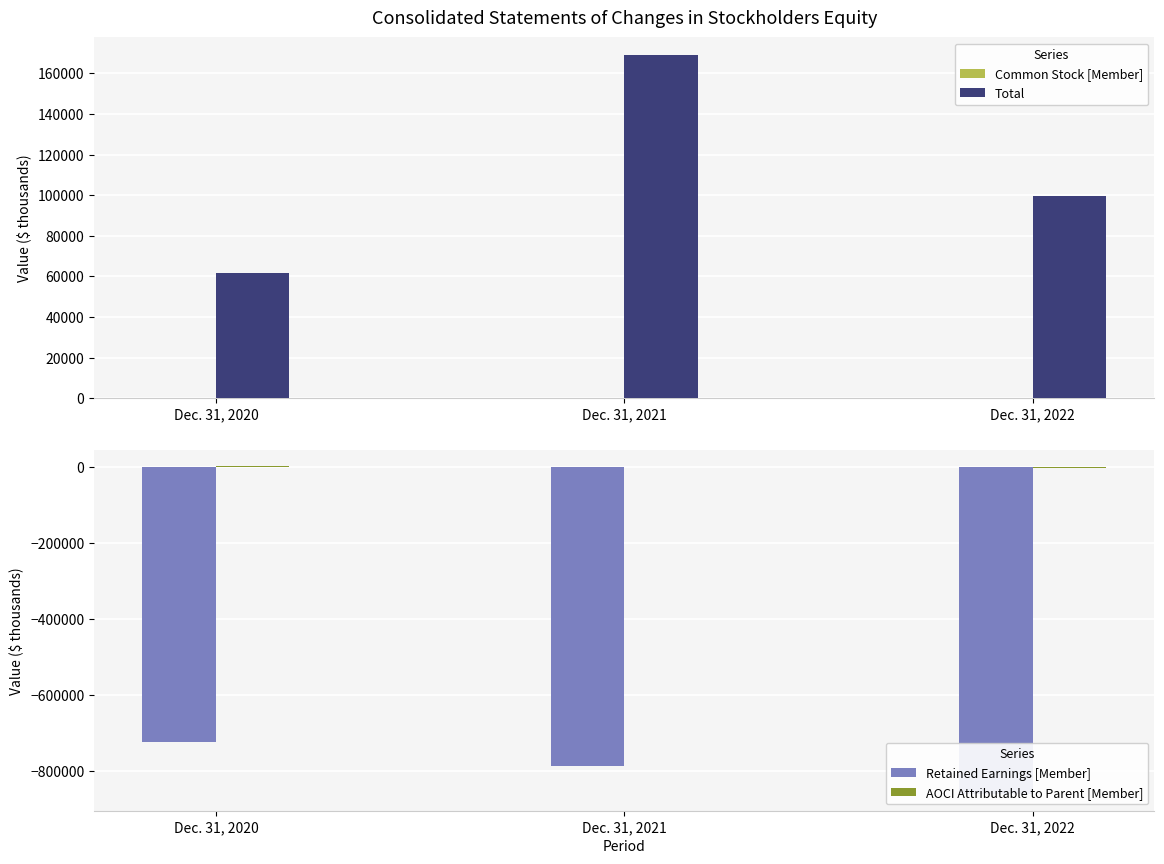

Read the Total value at Dec. 31, 2020.

61569